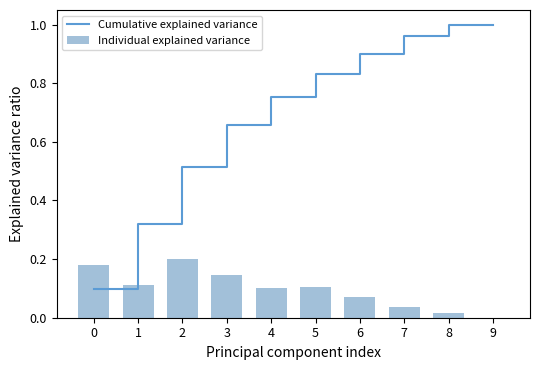

At which label is Individual explained variance closest to 0?

9